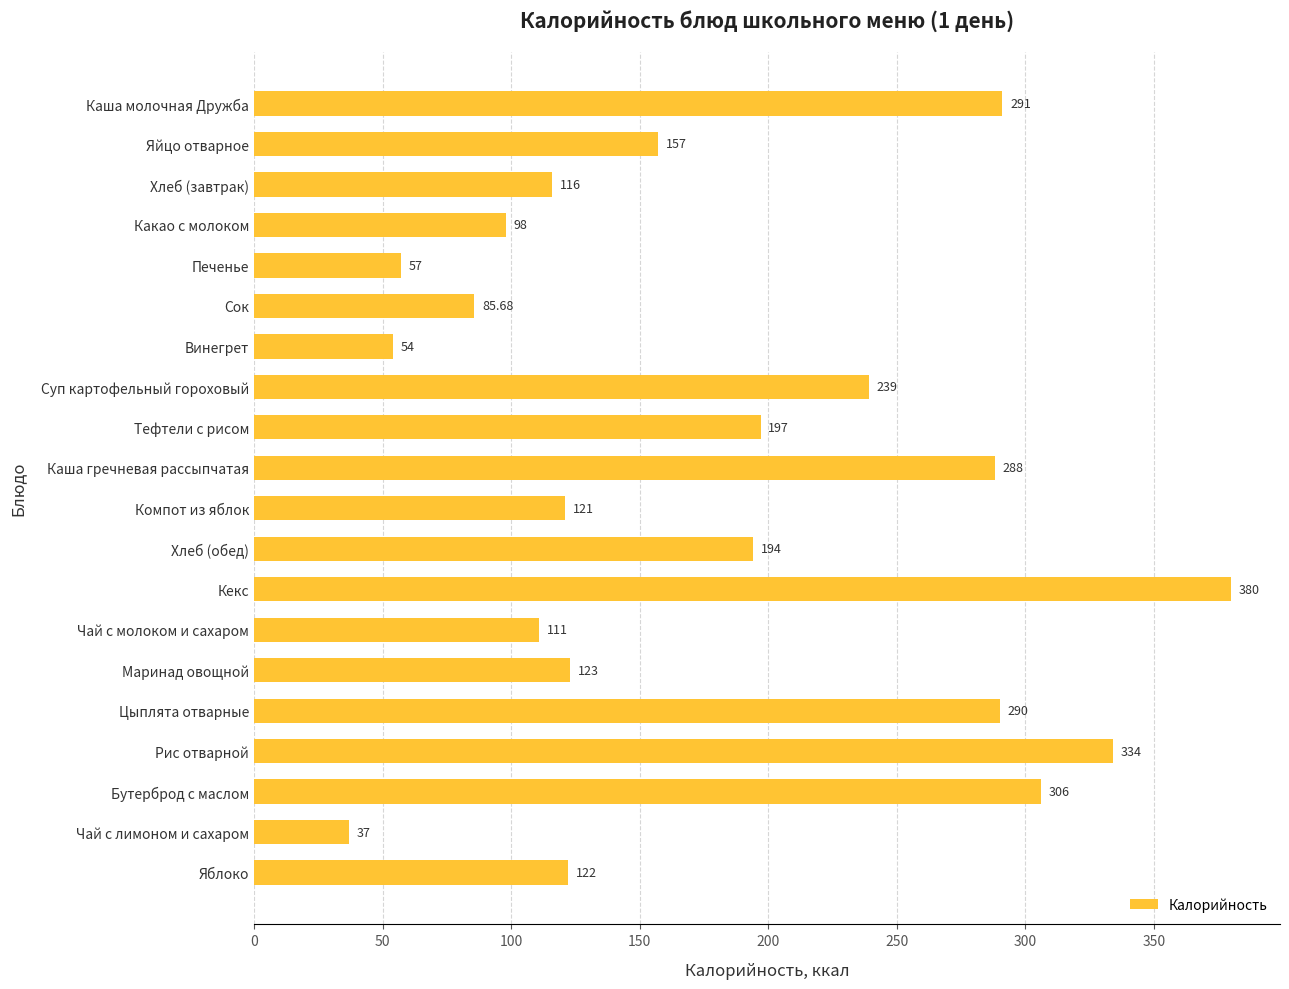

Which label corresponds to the largest value in the chart?

Кекс